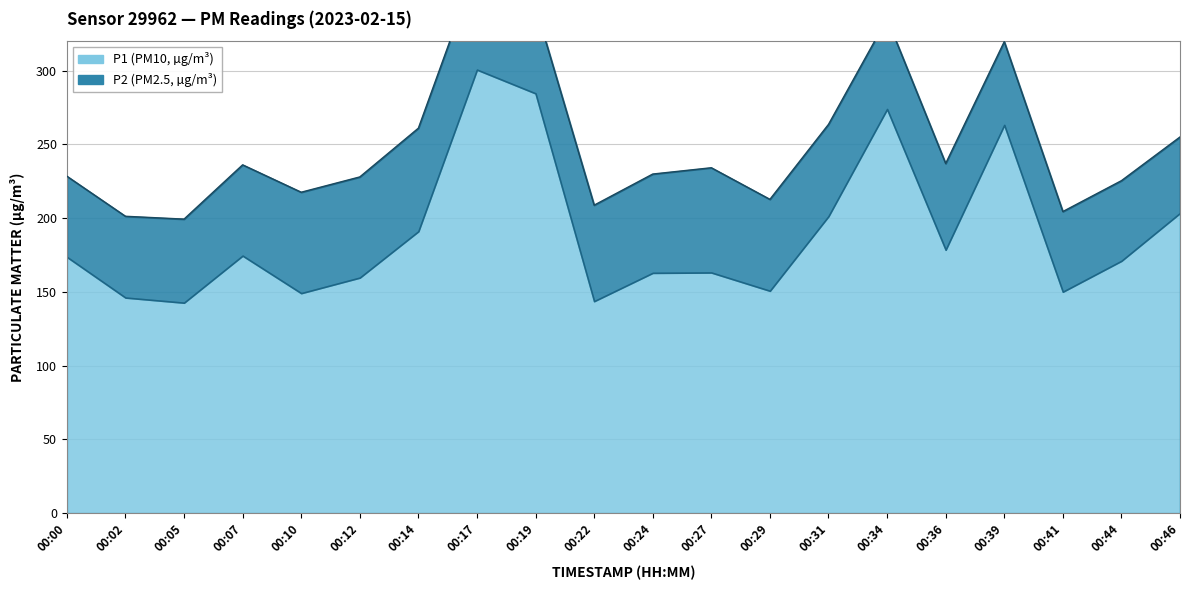

Reading left to right, what are all the values shown in this chart?

228.5	201.3	199.4	236.2	217.6	228.0	261.0	370.8	343.3	208.8	229.9	234.2	212.8	263.6	335.2	237.1	319.7	204.5	225.4	255.1